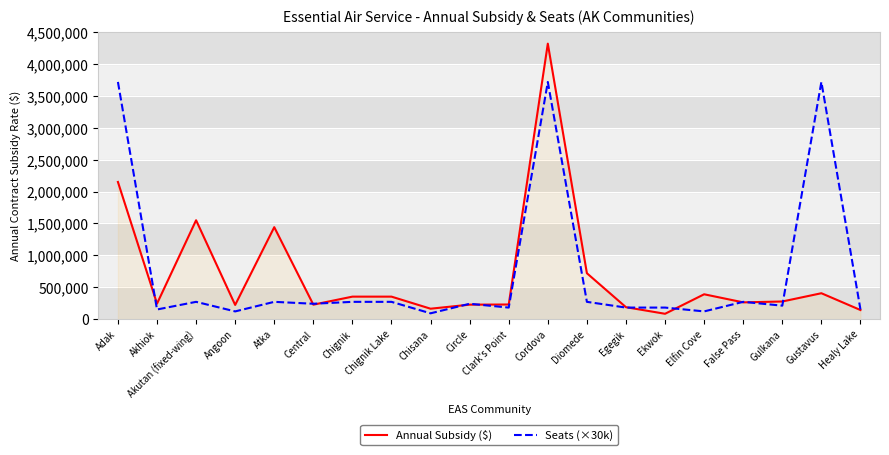

How many lines are shown in the chart?

2